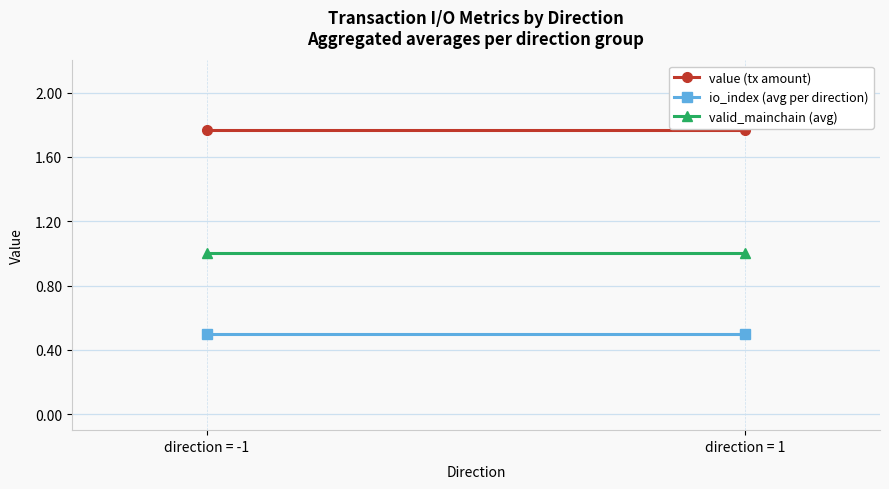

At how many categories does at least one series exceed 0?

2